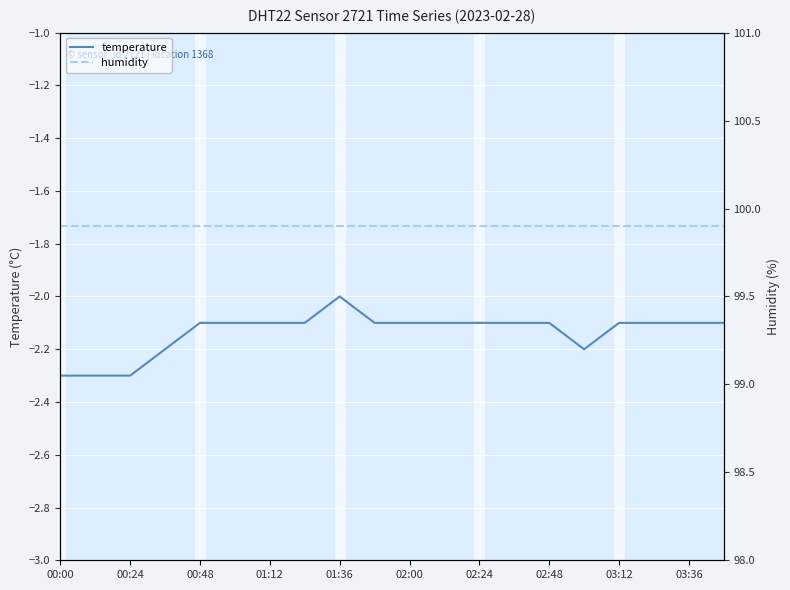

Where is humidity nearest to the value 99?

00:00